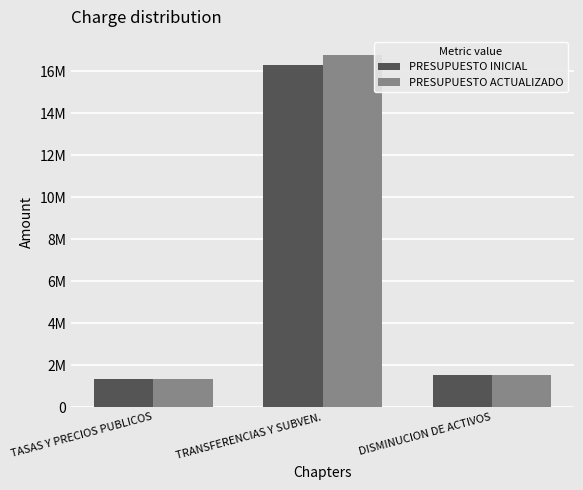

What are all the series names shown in the legend?

PRESUPUESTO INICIAL, PRESUPUESTO ACTUALIZADO